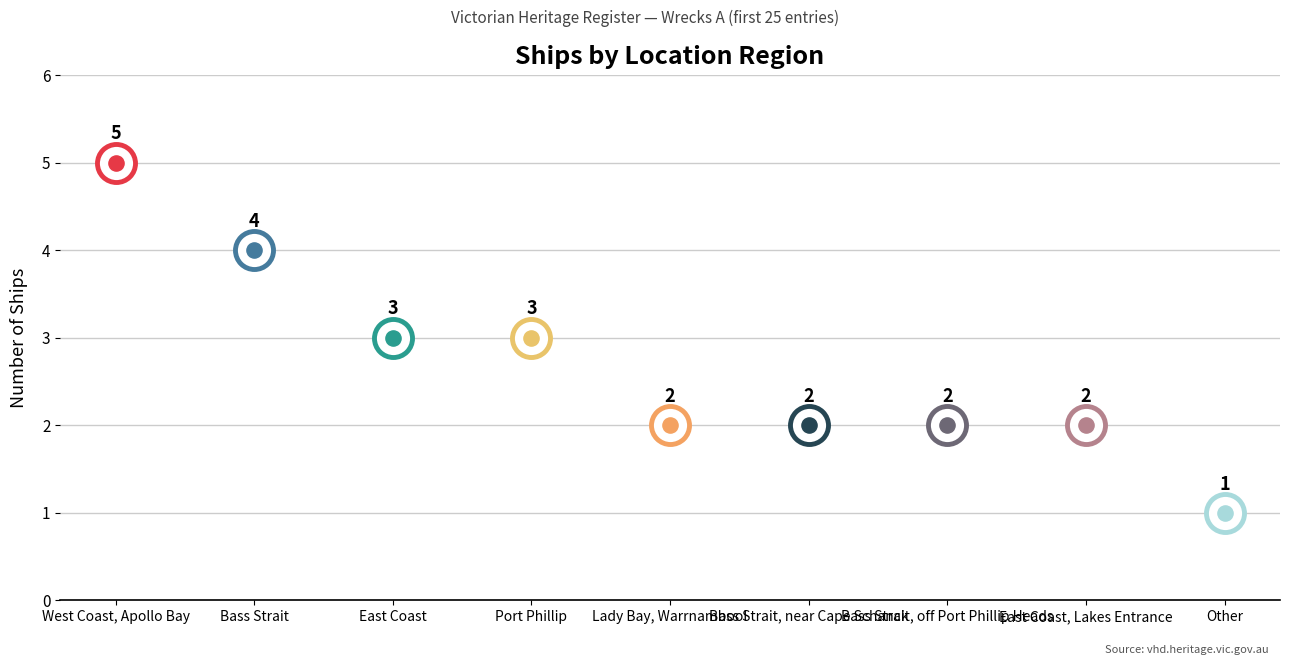

Approximately how many times larger is the value at Bass Strait compared to East Coast, Lakes Entrance?

2.0